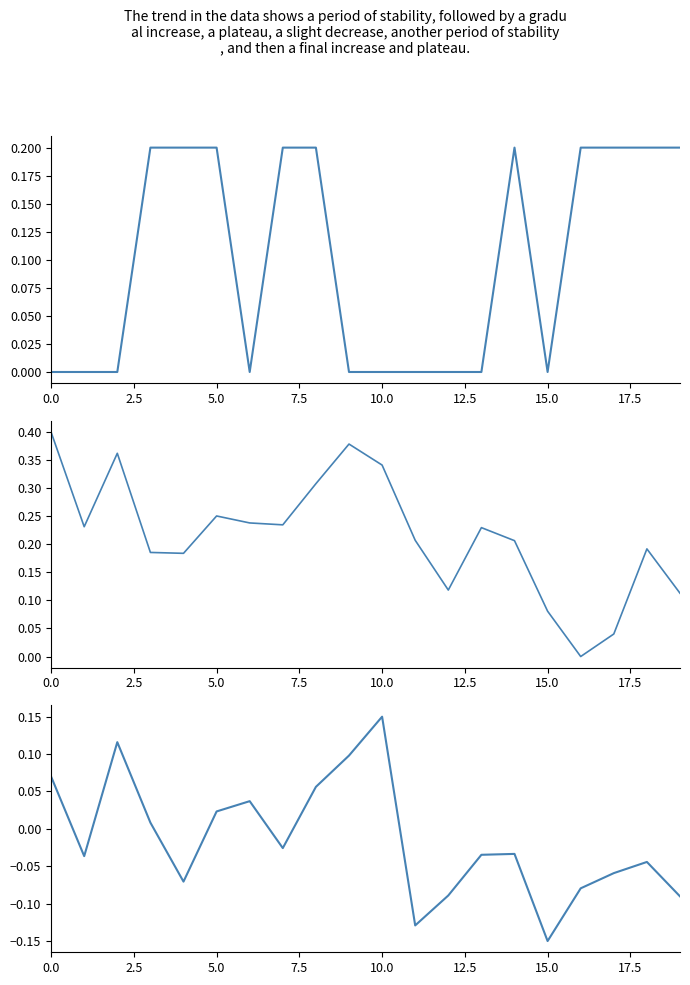

Is this an area chart (filled region under the line)?

No